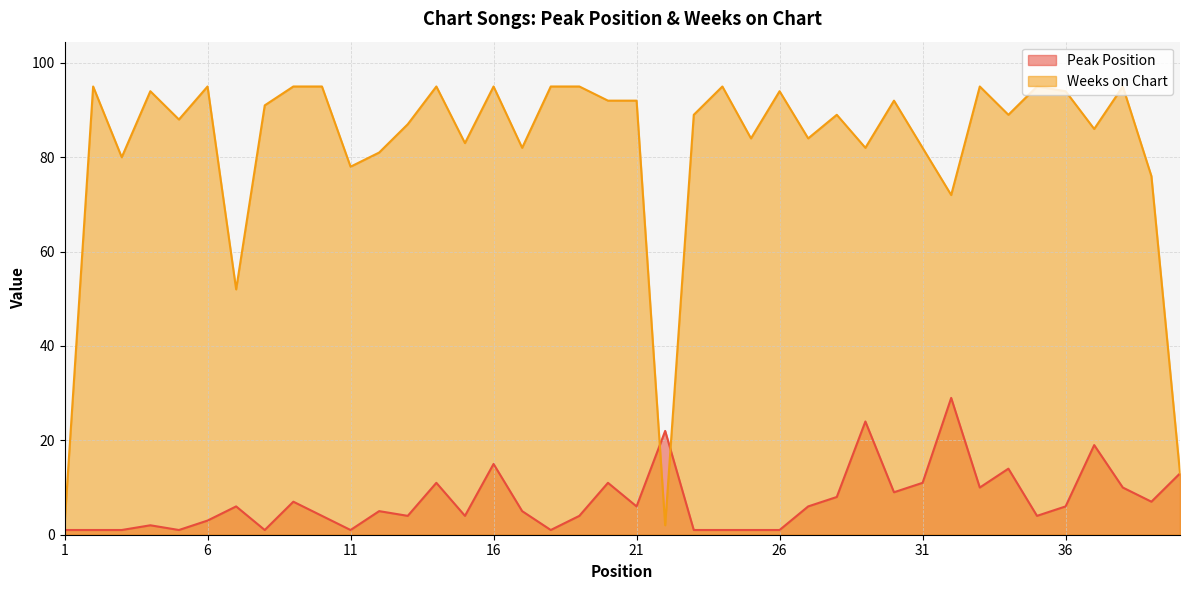

What is the highest value of the Peak Position series?

29